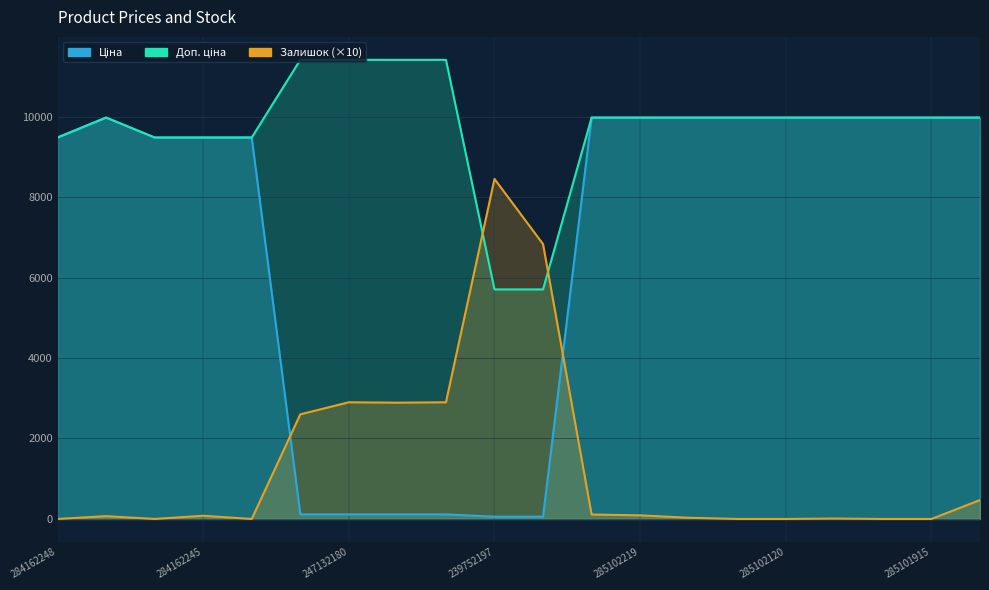

What is the label of the 8th point from the left?

239792197